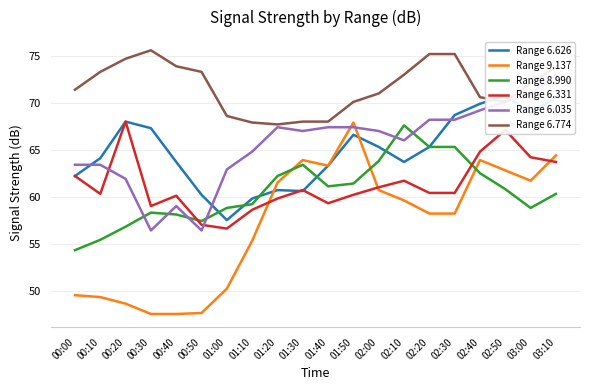

Where do Range 6.774 and Range 6.626 first cross each other?

02:40 and 02:50